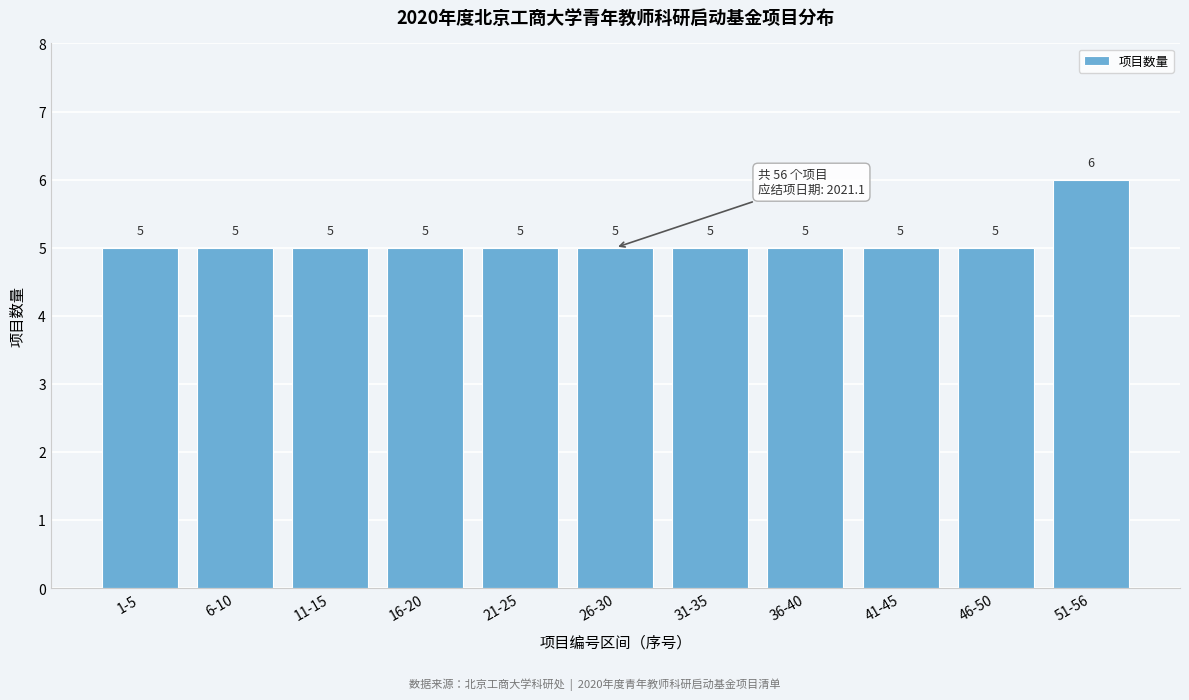

Reading right to left, transcribe all the data shown in this chart.

51-56=6	46-50=5	41-45=5	36-40=5	31-35=5	26-30=5	21-25=5	16-20=5	11-15=5	6-10=5	1-5=5